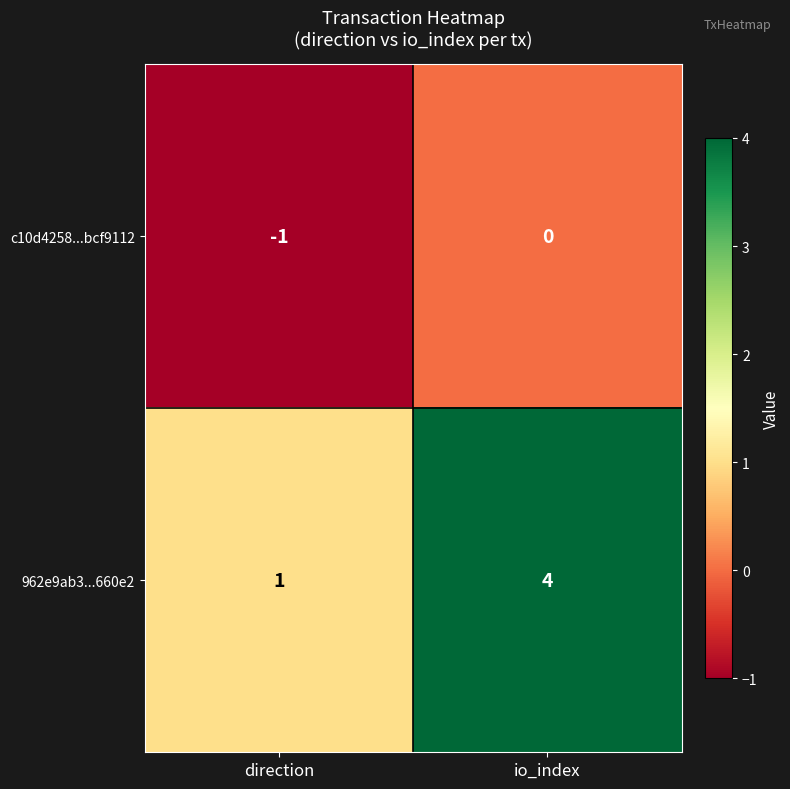

Which series has the widest spread of values?

962e9ab3...660e2